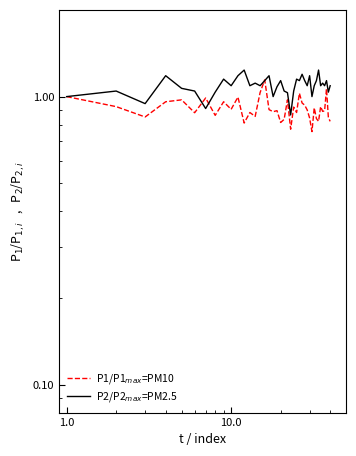

What is the highest value of the P1/P1$_{max}$=PM10 series?

1.1